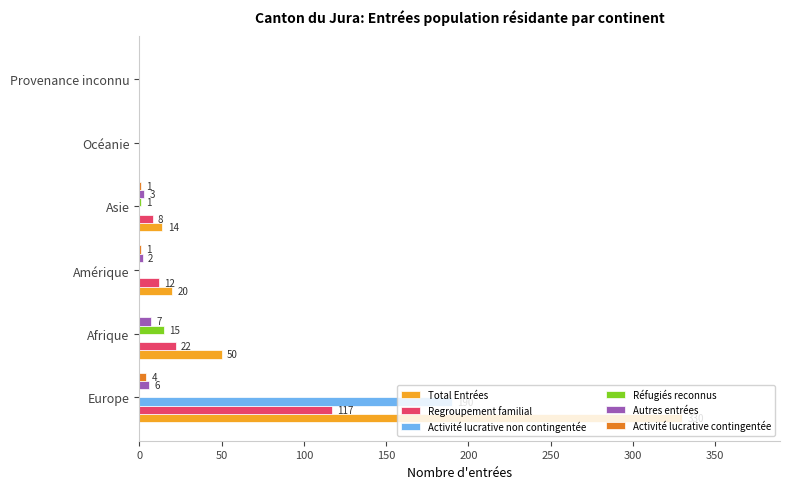

At which category does the chart reach its peak across all series?

Europe